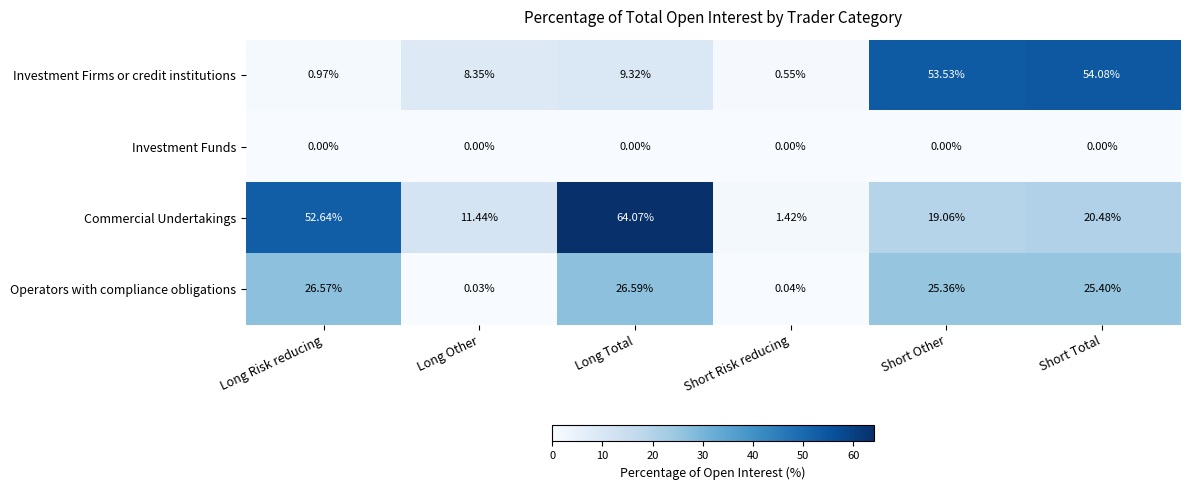

At which category is the sum across all series the highest?

Long Total